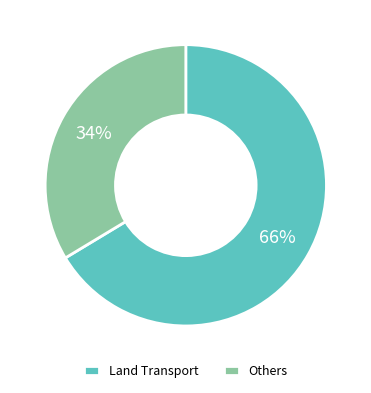

Count the number of slices in the pie.

2